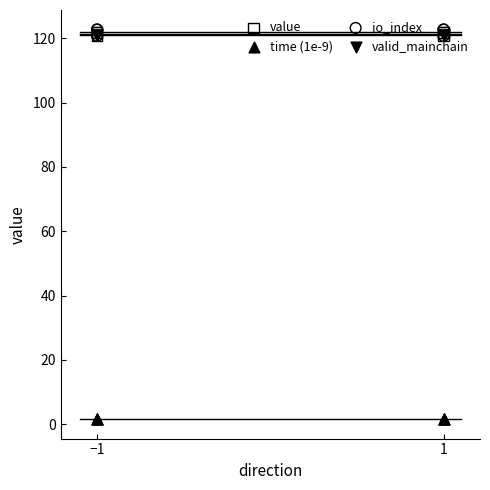

Which series contains the highest Y value?

io_index